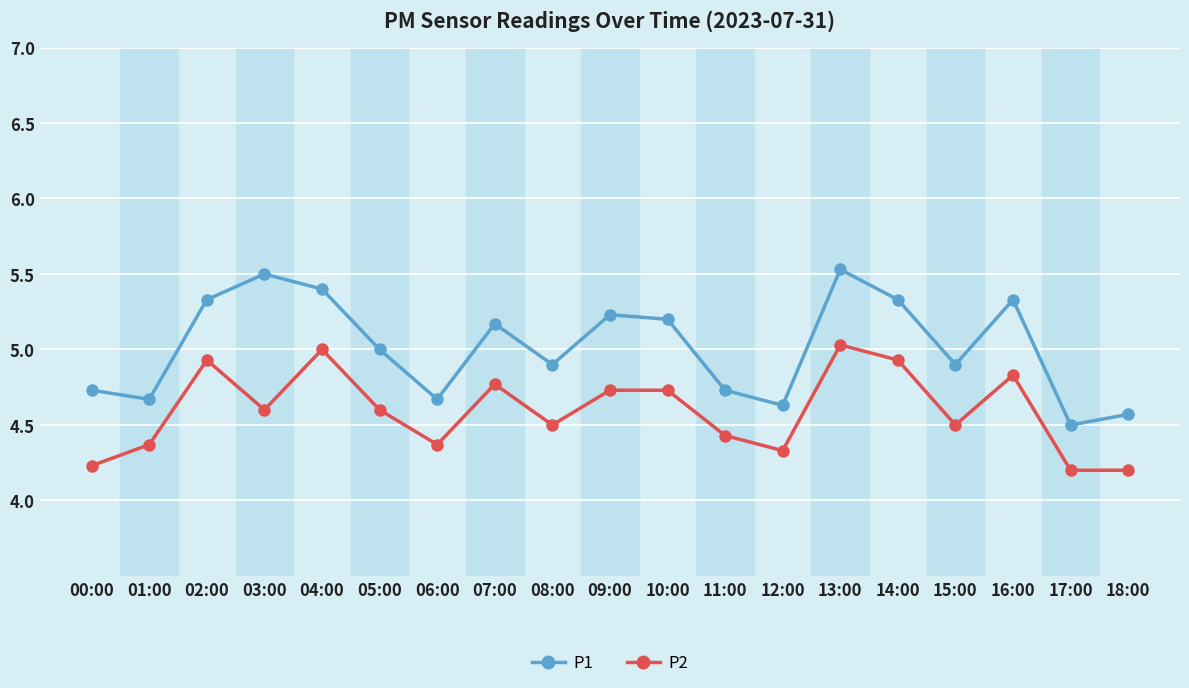

Where does the P1 series first go above 5?

02:00